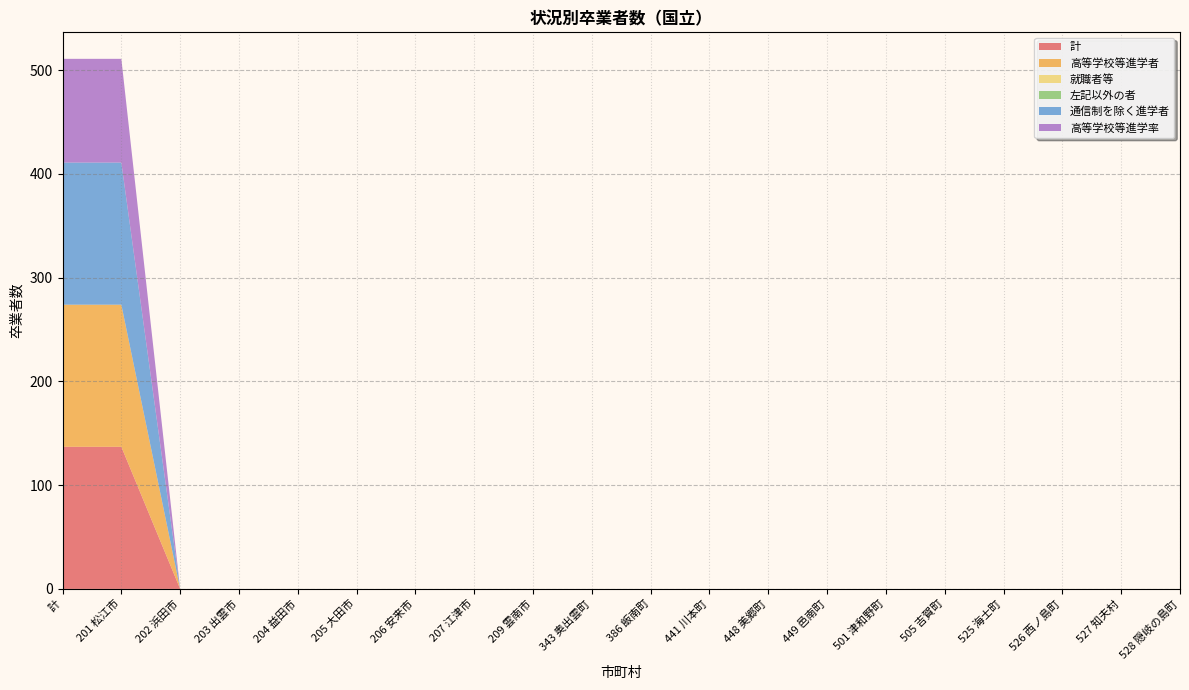

Reading right to left, what are all the values shown in this chart?

計: 528 隠岐の島町=0	527 知夫村=0	526 西ノ島町=0	525 海士町=0	505 吉賀町=0	501 津和野町=0	449 邑南町=0	448 美郷町=0	441 川本町=0	386 飯南町=0	343 奥出雲町=0	209 雲南市=0	207 江津市=0	206 安来市=0	205 大田市=0	204 益田市=0	203 出雲市=0	202 浜田市=0	201 松江市=137	計=137
高等学校等進学者: 528 隠岐の島町=0	527 知夫村=0	526 西ノ島町=0	525 海士町=0	505 吉賀町=0	501 津和野町=0	449 邑南町=0	448 美郷町=0	441 川本町=0	386 飯南町=0	343 奥出雲町=0	209 雲南市=0	207 江津市=0	206 安来市=0	205 大田市=0	204 益田市=0	203 出雲市=0	202 浜田市=0	201 松江市=137	計=137
就職者等: 528 隠岐の島町=0	527 知夫村=0	526 西ノ島町=0	525 海士町=0	505 吉賀町=0	501 津和野町=0	449 邑南町=0	448 美郷町=0	441 川本町=0	386 飯南町=0	343 奥出雲町=0	209 雲南市=0	207 江津市=0	206 安来市=0	205 大田市=0	204 益田市=0	203 出雲市=0	202 浜田市=0	201 松江市=0	計=0
左記以外の者: 528 隠岐の島町=0	527 知夫村=0	526 西ノ島町=0	525 海士町=0	505 吉賀町=0	501 津和野町=0	449 邑南町=0	448 美郷町=0	441 川本町=0	386 飯南町=0	343 奥出雲町=0	209 雲南市=0	207 江津市=0	206 安来市=0	205 大田市=0	204 益田市=0	203 出雲市=0	202 浜田市=0	201 松江市=0	計=0
通信制を除く進学者: 528 隠岐の島町=0	527 知夫村=0	526 西ノ島町=0	525 海士町=0	505 吉賀町=0	501 津和野町=0	449 邑南町=0	448 美郷町=0	441 川本町=0	386 飯南町=0	343 奥出雲町=0	209 雲南市=0	207 江津市=0	206 安来市=0	205 大田市=0	204 益田市=0	203 出雲市=0	202 浜田市=0	201 松江市=137	計=137
高等学校等進学率: 528 隠岐の島町=0	527 知夫村=0	526 西ノ島町=0	525 海士町=0	505 吉賀町=0	501 津和野町=0	449 邑南町=0	448 美郷町=0	441 川本町=0	386 飯南町=0	343 奥出雲町=0	209 雲南市=0	207 江津市=0	206 安来市=0	205 大田市=0	204 益田市=0	203 出雲市=0	202 浜田市=0	201 松江市=100	計=100